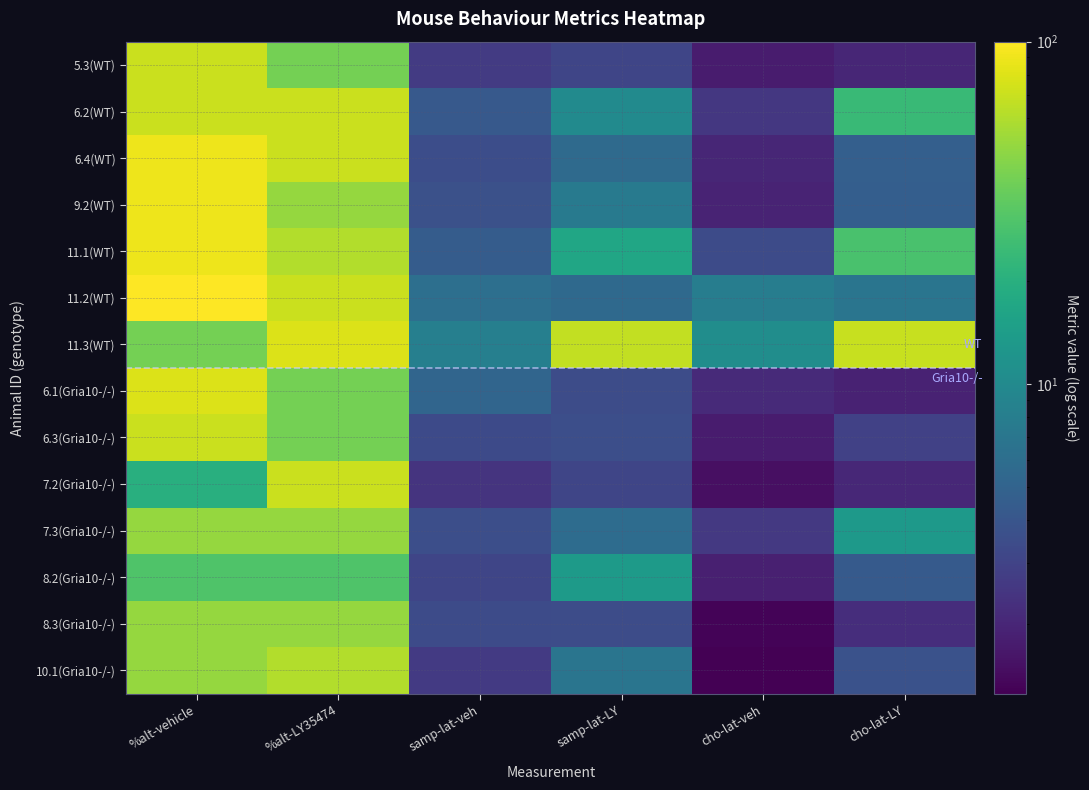

Reading right to left, list all the values displayed in this chart.

5.3(WT): cho-lat-LY=2.0	cho-lat-veh=1.8	samp-lat-LY=3.1	samp-lat-veh=2.7	%alt-LY35474=40.0	%alt-vehicle=70.0
6.2(WT): cho-lat-LY=24.5	cho-lat-veh=2.5	samp-lat-LY=10.2	samp-lat-veh=4.2	%alt-LY35474=70.0	%alt-vehicle=70.0
6.4(WT): cho-lat-LY=4.8	cho-lat-veh=2.0	samp-lat-LY=5.7	samp-lat-veh=3.5	%alt-LY35474=70.0	%alt-vehicle=90.0
9.2(WT): cho-lat-LY=4.6	cho-lat-veh=1.9	samp-lat-LY=7.7	samp-lat-veh=3.7	%alt-LY35474=50.0	%alt-vehicle=90.0
11.1(WT): cho-lat-LY=28.5	cho-lat-veh=3.4	samp-lat-LY=16.7	samp-lat-veh=4.5	%alt-LY35474=60.0	%alt-vehicle=90.0
11.2(WT): cho-lat-LY=6.9	cho-lat-veh=8.0	samp-lat-LY=5.6	samp-lat-veh=6.2	%alt-LY35474=70.0	%alt-vehicle=100.0
11.3(WT): cho-lat-LY=69.6	cho-lat-veh=10.8	samp-lat-LY=66.9	samp-lat-veh=8.3	%alt-LY35474=80.0	%alt-vehicle=40.0
6.1(Gria10-/-): cho-lat-LY=1.9	cho-lat-veh=2.1	samp-lat-LY=3.5	samp-lat-veh=5.2	%alt-LY35474=40.0	%alt-vehicle=80.0
6.3(Gria10-/-): cho-lat-LY=2.9	cho-lat-veh=1.8	samp-lat-LY=3.6	samp-lat-veh=3.4	%alt-LY35474=40.0	%alt-vehicle=70.0
7.2(Gria10-/-): cho-lat-LY=2.0	cho-lat-veh=1.5	samp-lat-LY=3.1	samp-lat-veh=2.4	%alt-LY35474=70.0	%alt-vehicle=20.0
7.3(Gria10-/-): cho-lat-LY=13.2	cho-lat-veh=2.6	samp-lat-LY=5.9	samp-lat-veh=3.6	%alt-LY35474=50.0	%alt-vehicle=50.0
8.2(Gria10-/-): cho-lat-LY=4.3	cho-lat-veh=1.9	samp-lat-LY=13.6	samp-lat-veh=3.1	%alt-LY35474=30.0	%alt-vehicle=30.0
8.3(Gria10-/-): cho-lat-LY=2.2	cho-lat-veh=1.3	samp-lat-LY=3.5	samp-lat-veh=3.4	%alt-LY35474=50.0	%alt-vehicle=50.0
10.1(Gria10-/-): cho-lat-LY=3.8	cho-lat-veh=1.2	samp-lat-LY=6.8	samp-lat-veh=2.6	%alt-LY35474=60.0	%alt-vehicle=50.0